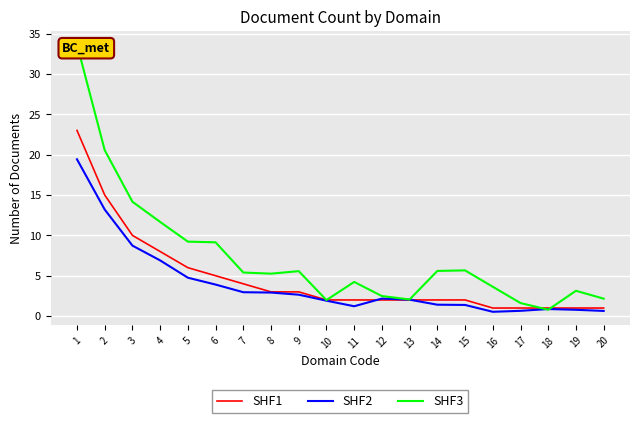

Reading left to right, transcribe all the data shown in this chart.

SHF1: 1=23.0	2=15.0	3=10.0	4=8.0	5=6.0	6=5.0	7=4.0	8=3.0	9=3.0	10=2.0	11=2.0	12=2.0	13=2.0	14=2.0	15=2.0	16=1.0	17=1.0	18=1.0	19=1.0	20=1.0
SHF2: 1=19.4	2=13.2	3=8.7	4=6.9	5=4.8	6=3.9	7=3.0	8=2.9	9=2.7	10=1.9	11=1.2	12=2.2	13=2.0	14=1.4	15=1.4	16=0.5	17=0.7	18=0.9	19=0.8	20=0.6
SHF3: 1=33.6	2=20.6	3=14.2	4=11.7	5=9.2	6=9.1	7=5.4	8=5.3	9=5.6	10=2.0	11=4.2	12=2.5	13=2.1	14=5.6	15=5.7	16=3.6	17=1.6	18=0.8	19=3.1	20=2.2